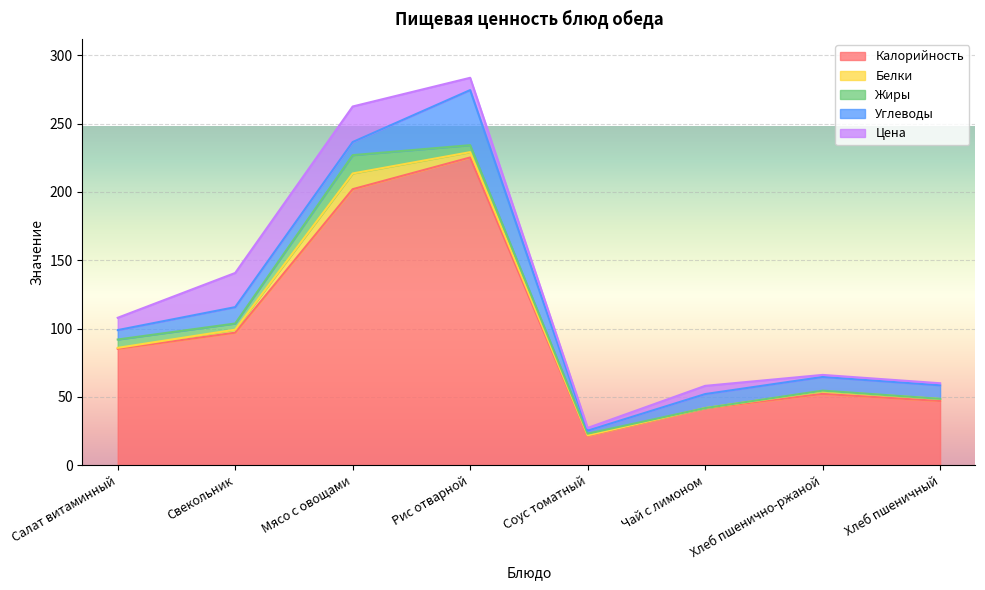

What is the total value across all series at Хлеб пшенично-ржаной?

66.1